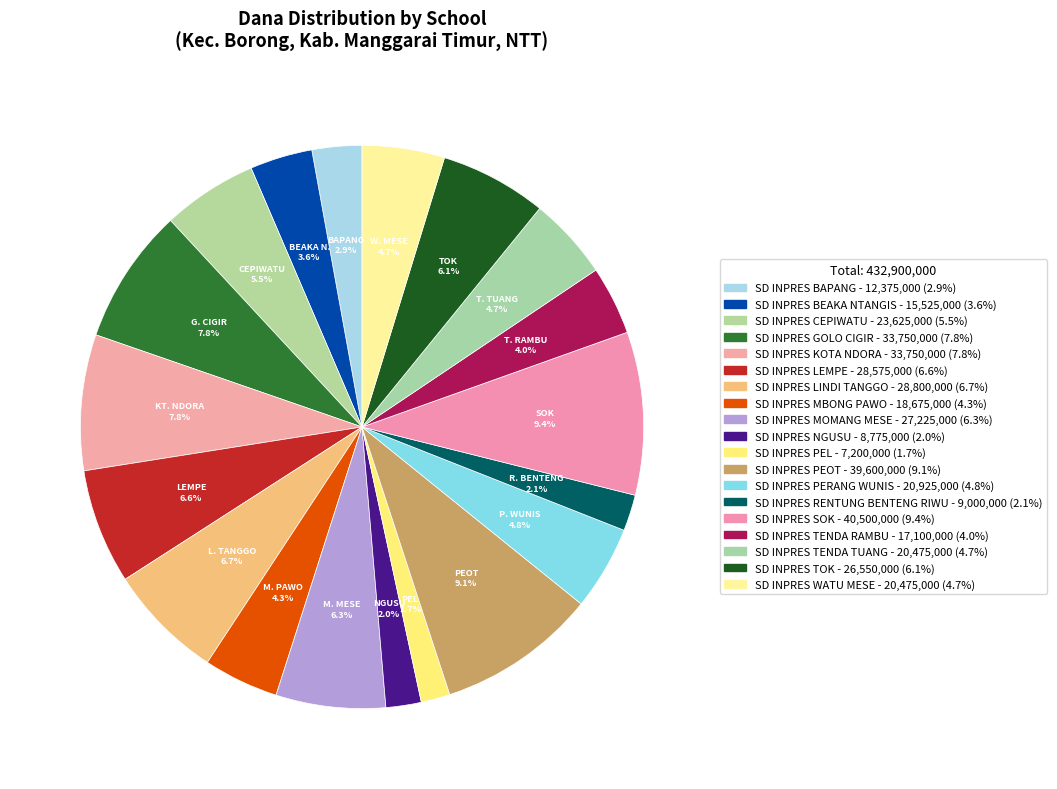

Is SD INPRES PEL the majority of the pie?

No